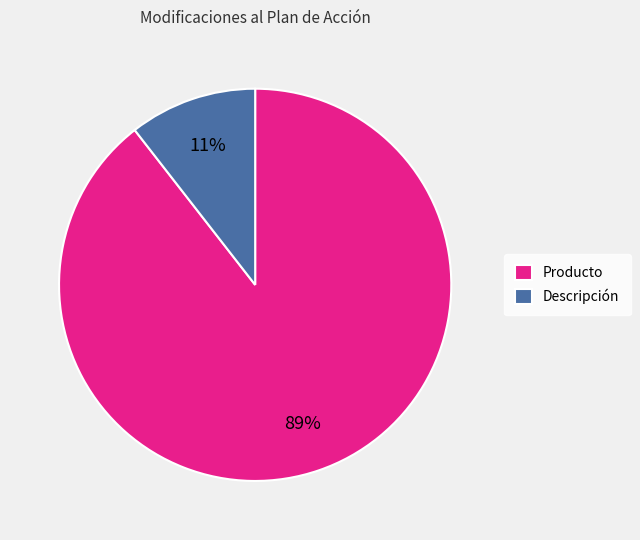

Do Producto and Descripción together represent more than half of the pie?

Yes